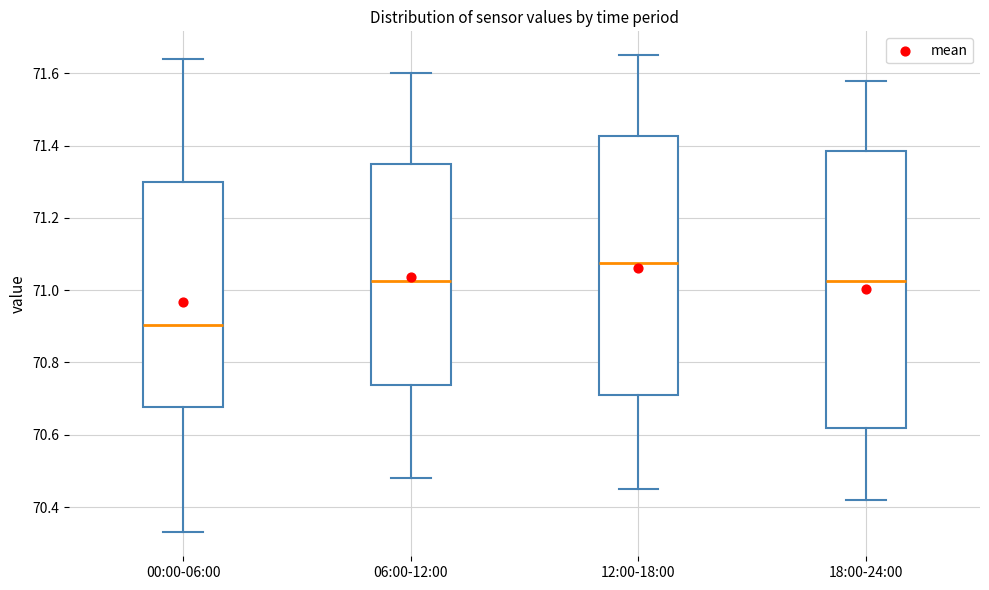

Where does the upper whisker of the box for 18:00-24:00 end on the y-axis? The values are not printed on the chart, so give them approximately, as read against the axis.

71.58